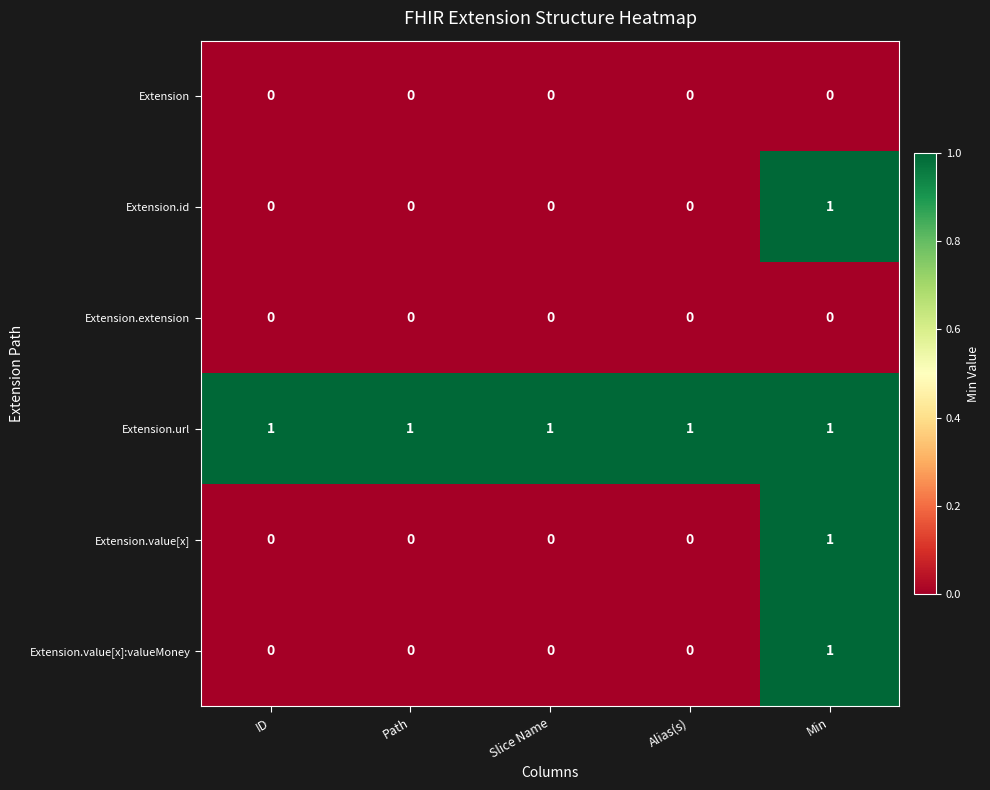

At which category is the sum across all series the highest?

Min